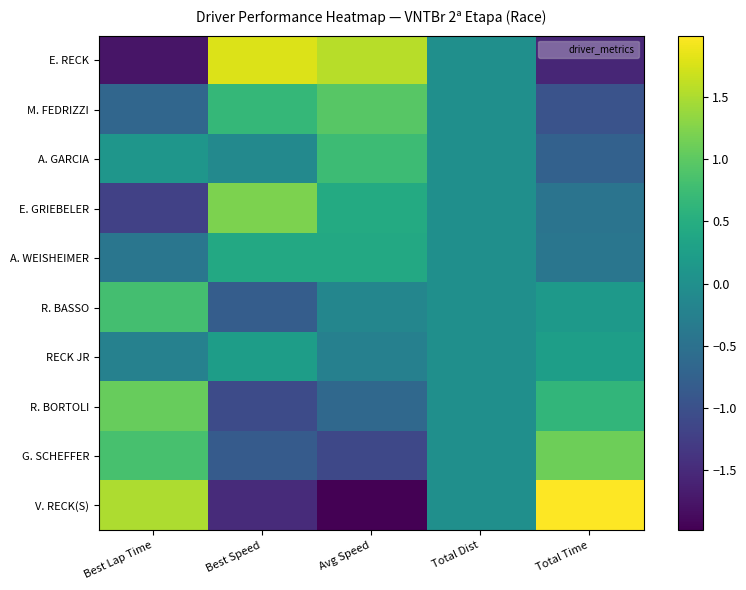

Which label corresponds to the largest value in the chart?

Total Time